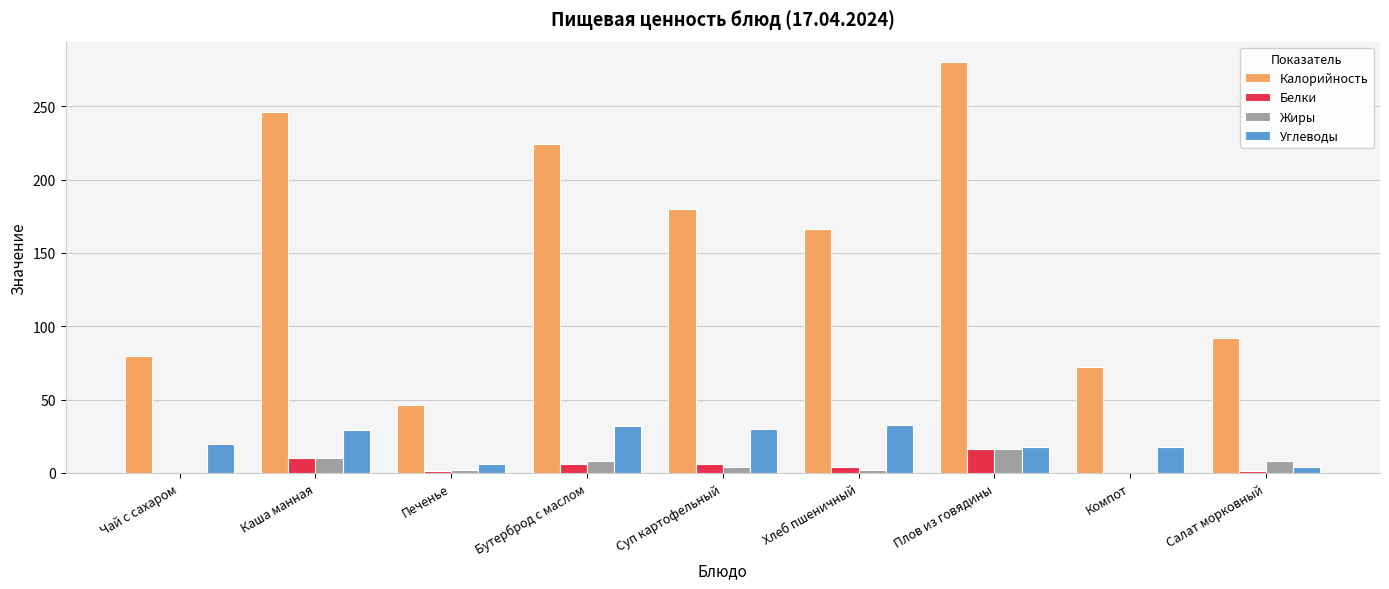

The Калорийность series shows 129 at Бутерброд с маслом. True or false?

False